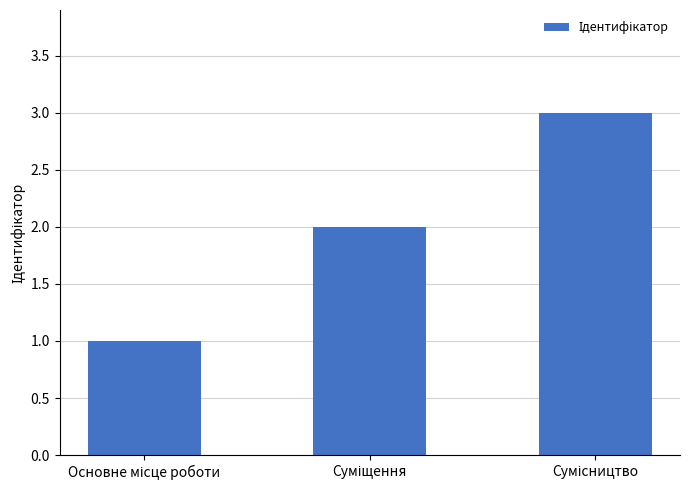

Does the chart contain any negative values?

No